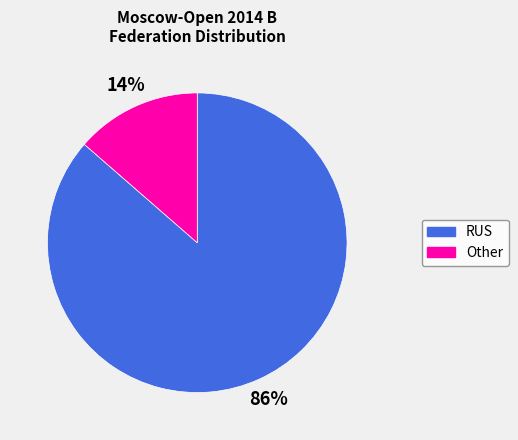

Is the sum of RUS and Other greater than half?

Yes